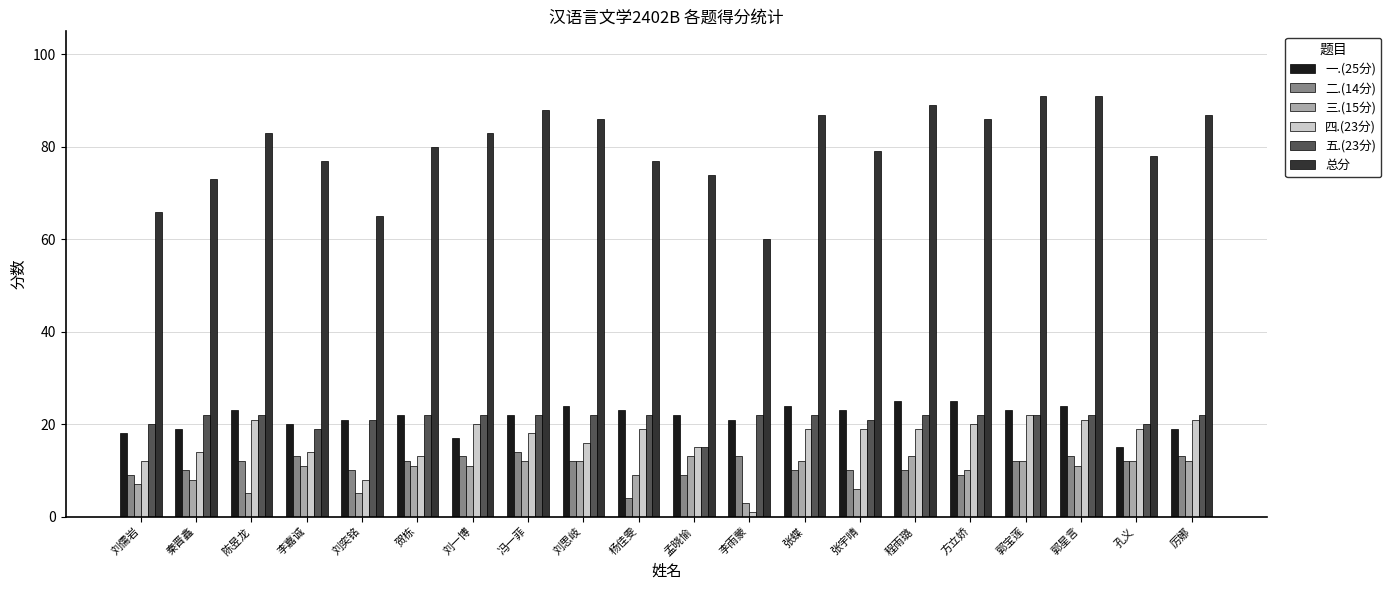

Which category has the lowest value across all series?

李雨蒙